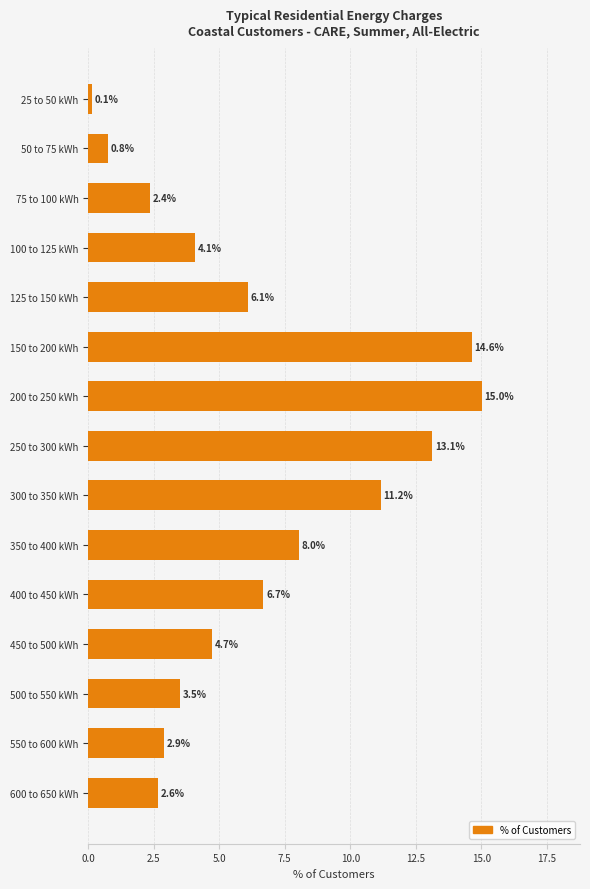

The value at 100 to 125 kWh is 4.1. True or false?

True